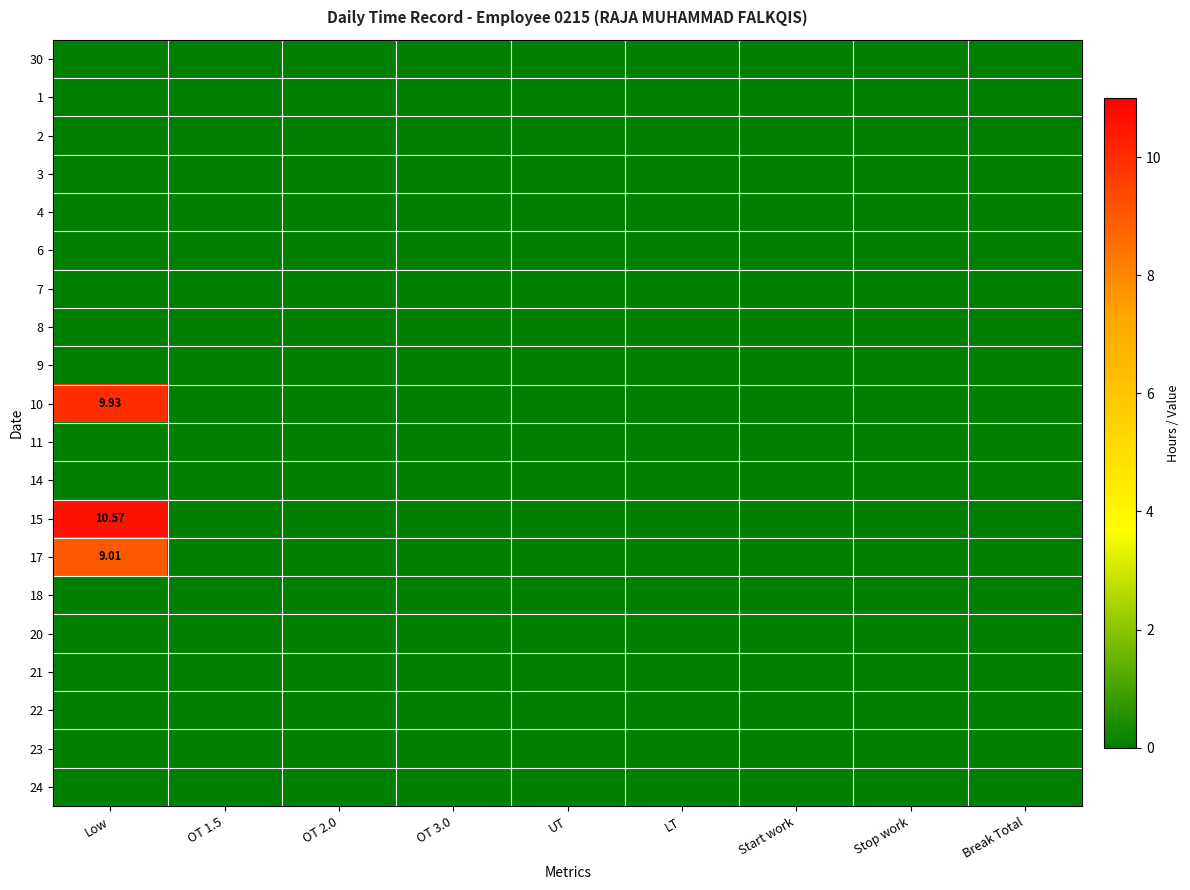

True or false: 15 has a value of 0.0 at Start work.

True